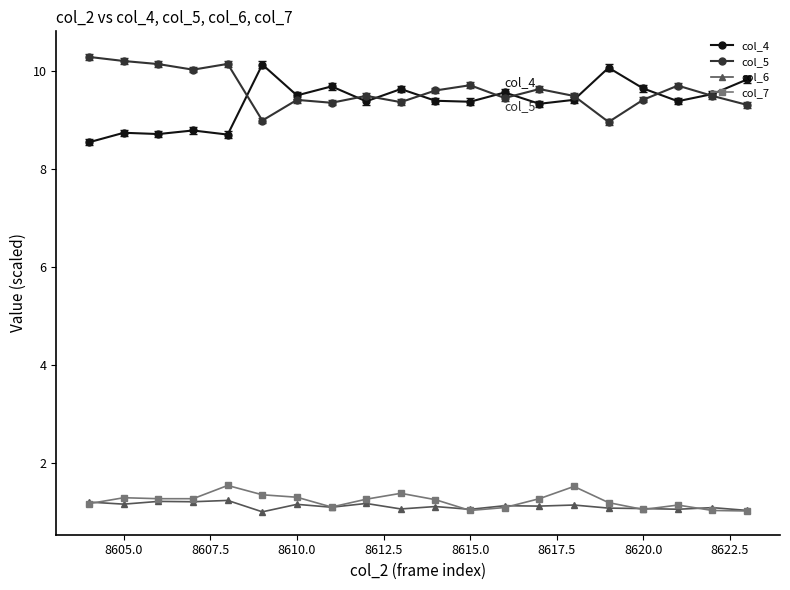

True or false: col_6 and col_5 intersect in this chart.

False